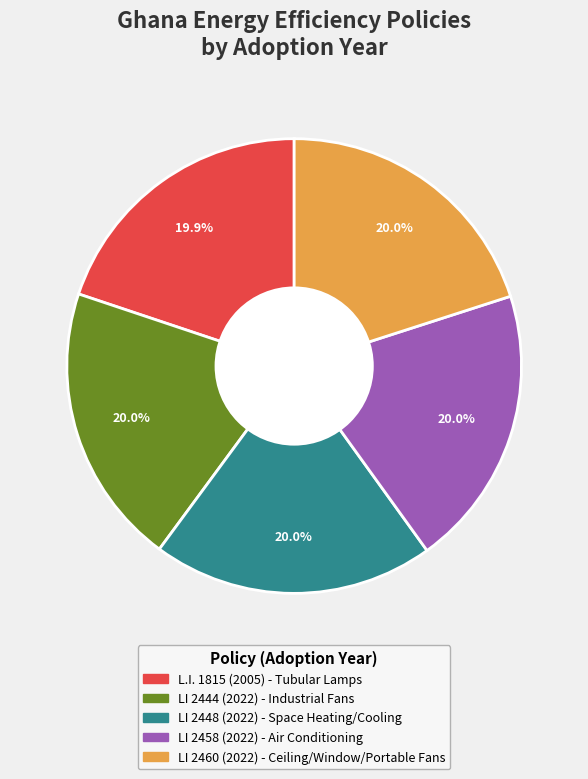

Approximately how many times larger is the value at LI 2444 (2022) - Industrial Fans compared to LI 2448 (2022) - Space Heating/Cooling?

1.0